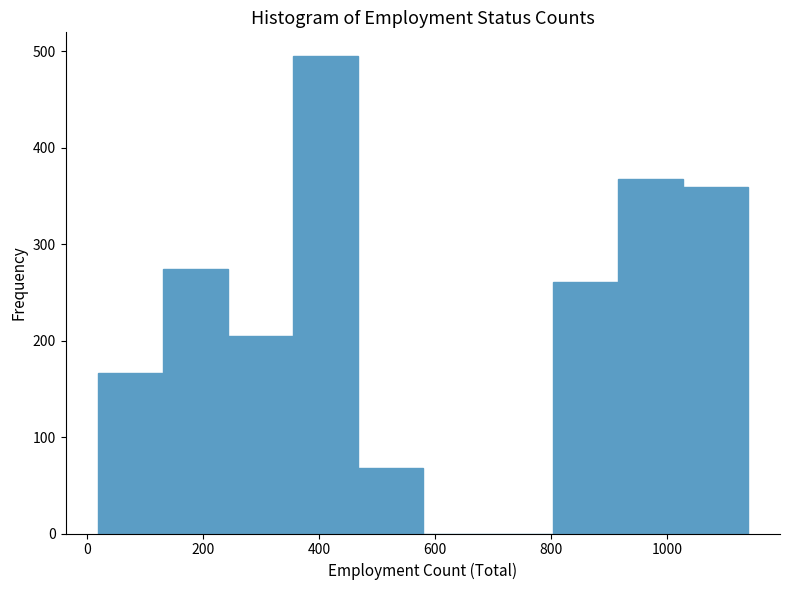

Which range on the x-axis has the tallest bar?

360 to 460